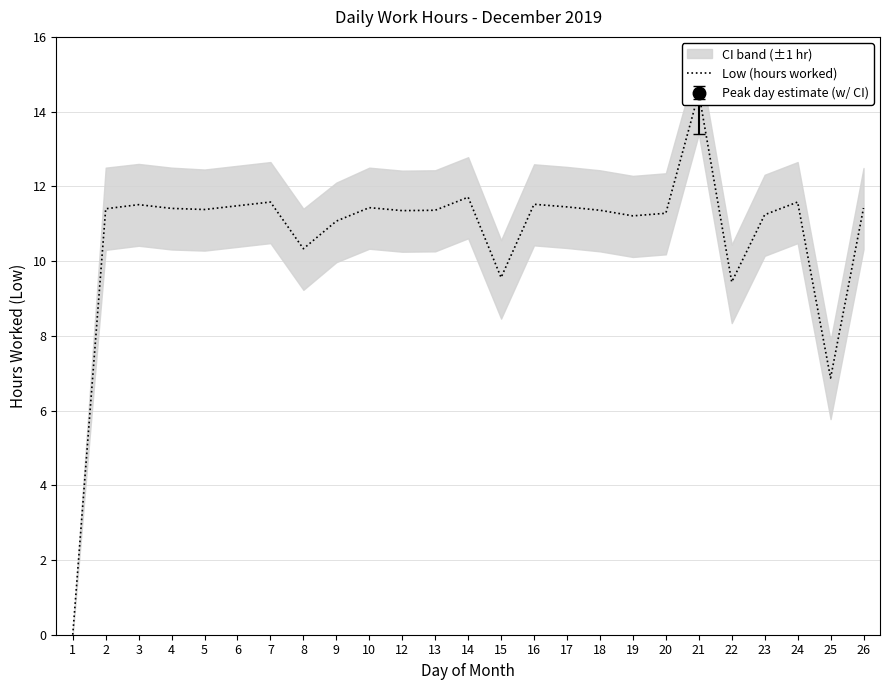

At which label is the value closest to 7?

25